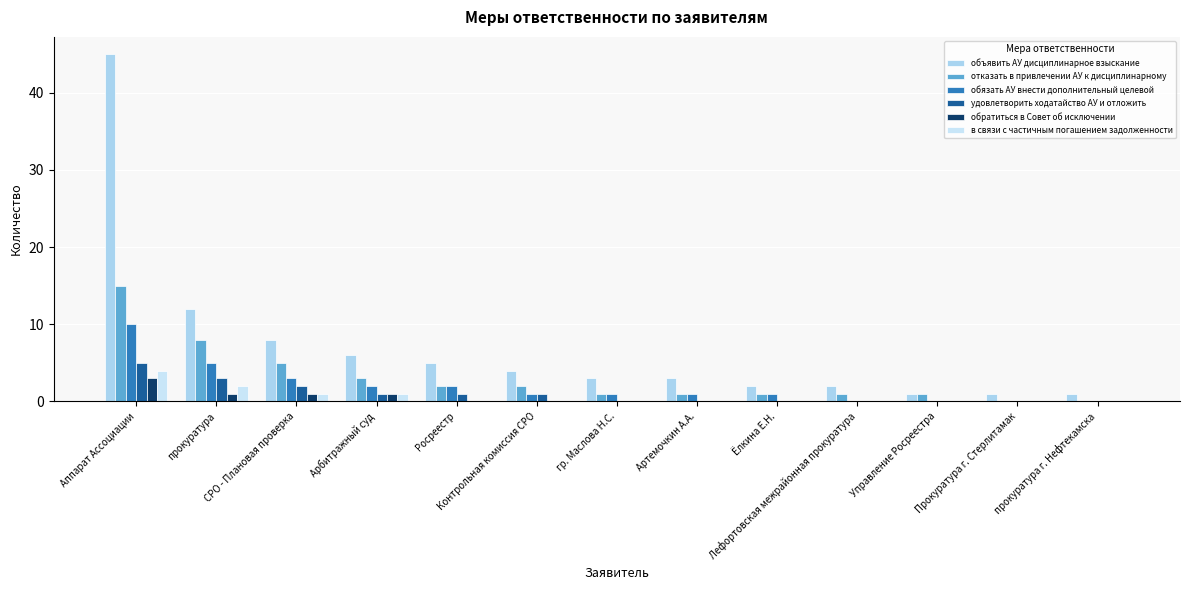

Does the chart contain stacked bars?

No